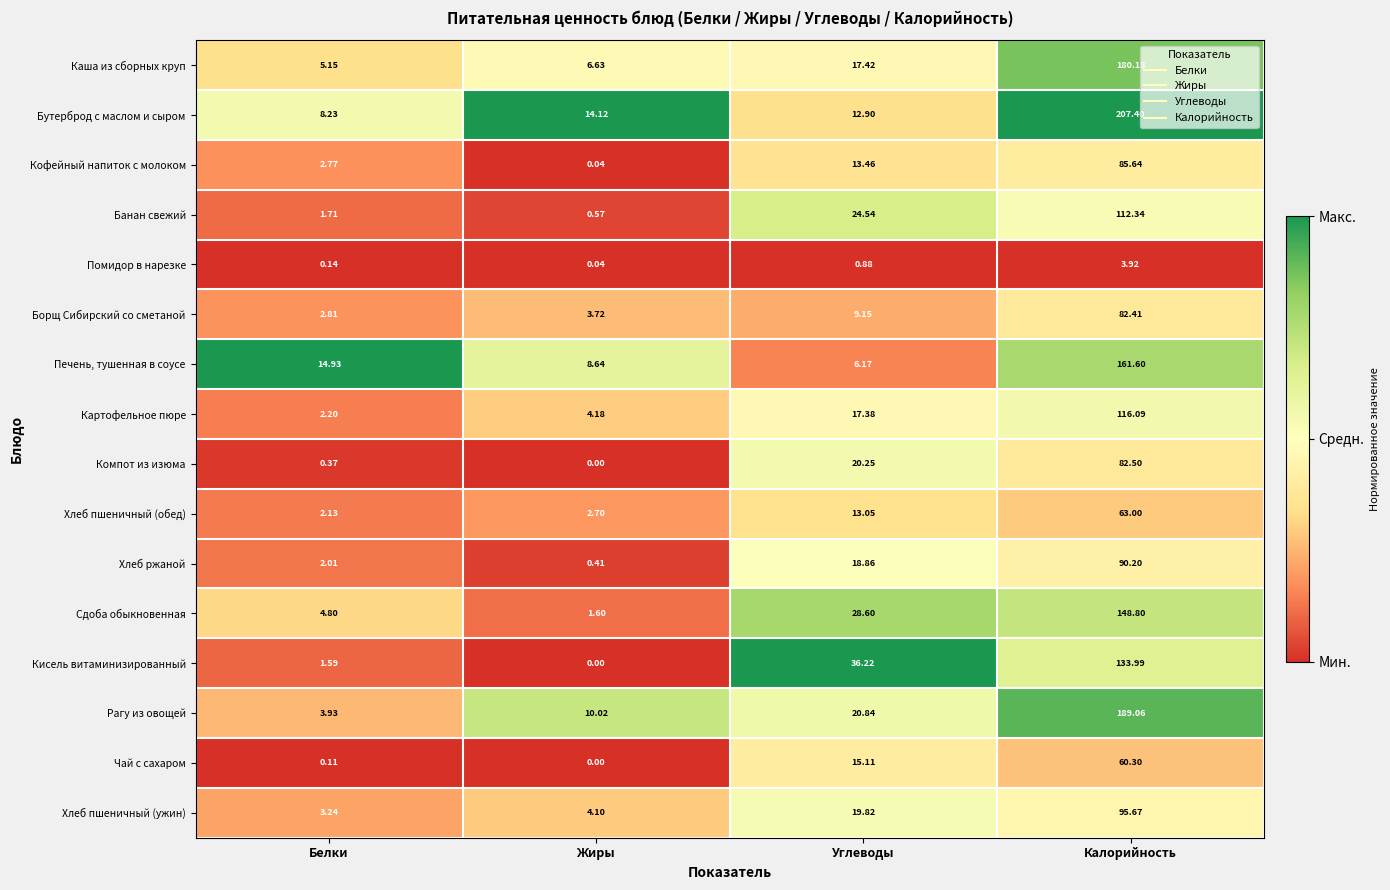

Rank the series at Белки from lowest to highest value.

Чай с сахаром, Помидор в нарезке, Компот из изюма, Кисель витаминизированный, Банан свежий, Хлеб ржаной, Хлеб пшеничный (обед), Картофельное пюре, Кофейный напиток с молоком, Борщ Сибирский со сметаной, Хлеб пшеничный (ужин), Рагу из овощей, Сдоба обыкновенная, Каша из сборных круп, Бутерброд с маслом и сыром, Печень, тушенная в соусе